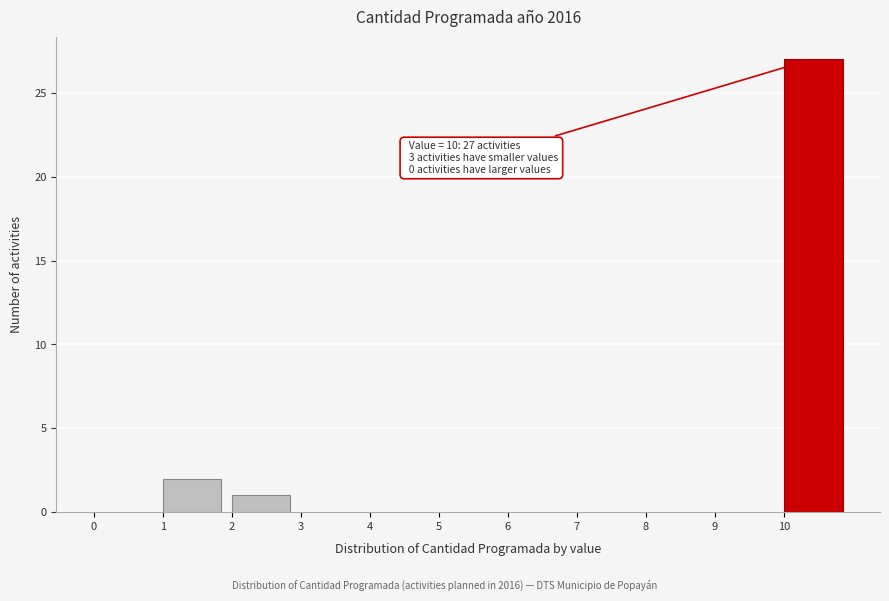

Which range on the x-axis has the tallest bar?

10 to 11